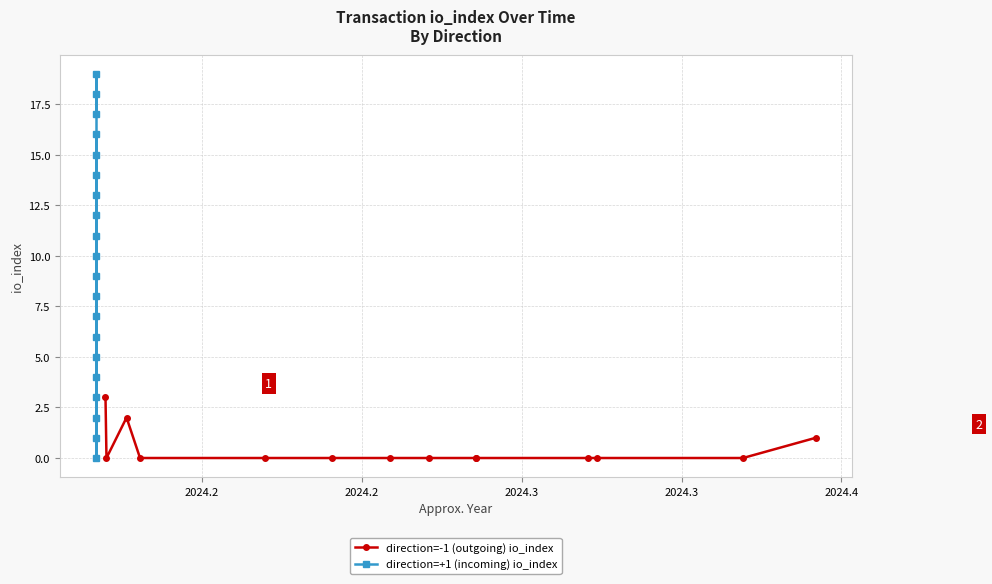

What is the maximum value shown in the chart?

19